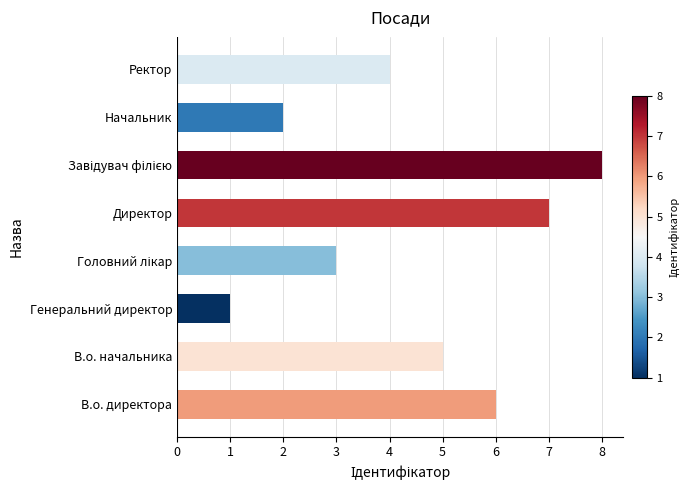

What is the change in value from В.о. директора to Директор?

+1